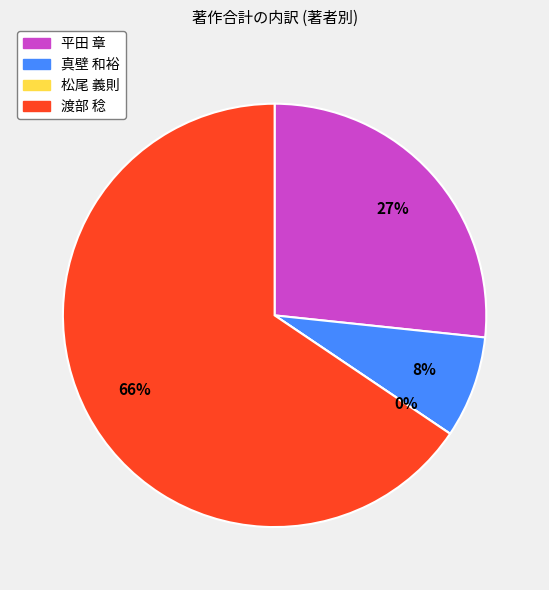

Which category has the smallest portion of the pie?

松尾 義則